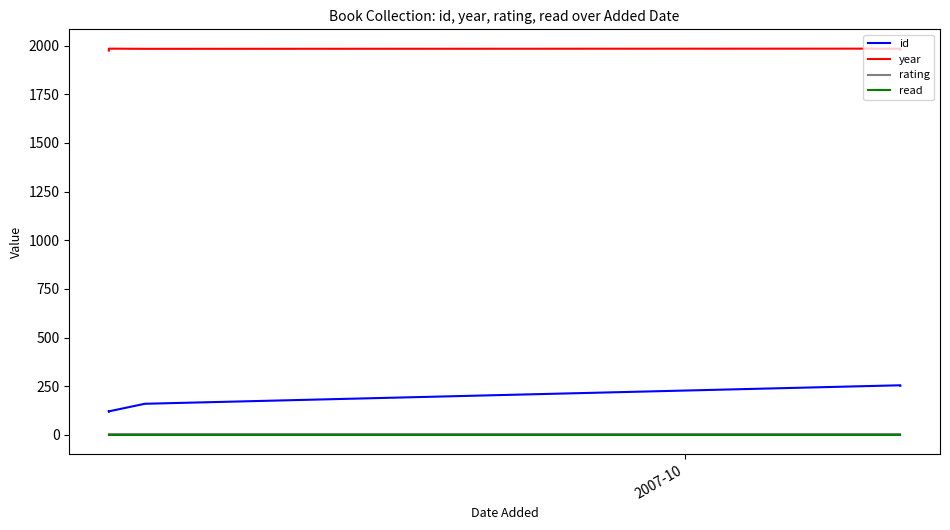

How many lines are shown in the chart?

4